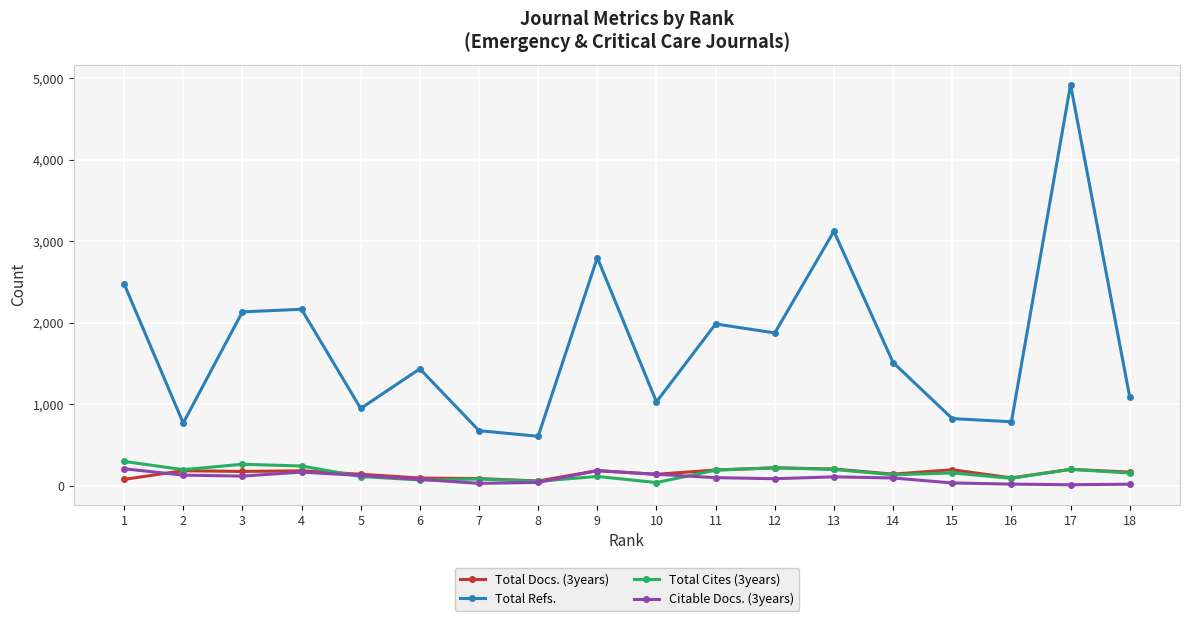

At which category is the sum across all series the highest?

17